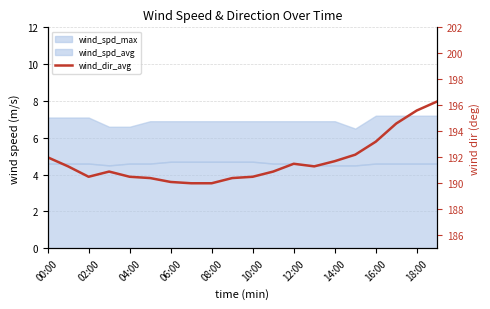

At which label does the data first exceed 191?

00:00